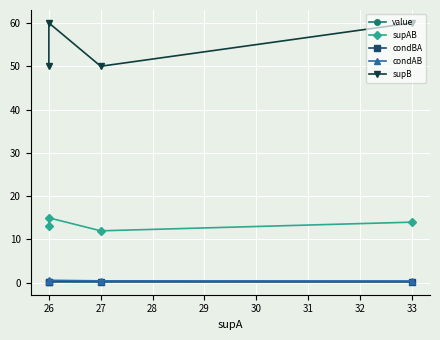

True or false: supB has a value of 60.0 at 26.

True